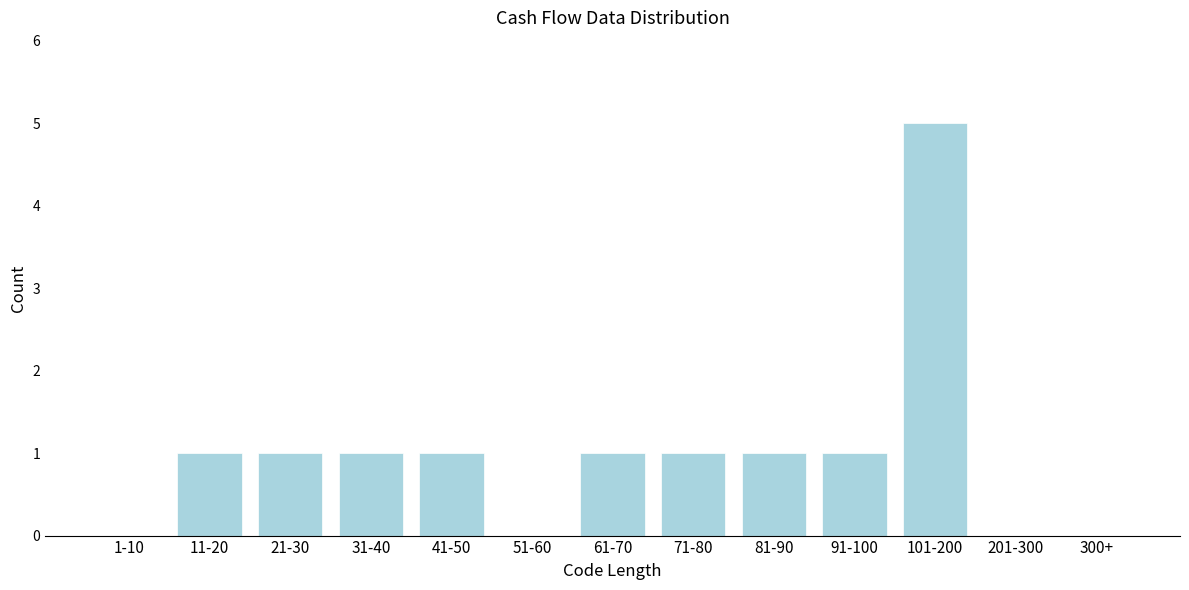

Reading right to left, what are all the values shown in this chart?

300+=0	201-300=0	101-200=5	91-100=1	81-90=1	71-80=1	61-70=1	51-60=0	41-50=1	31-40=1	21-30=1	11-20=1	1-10=0